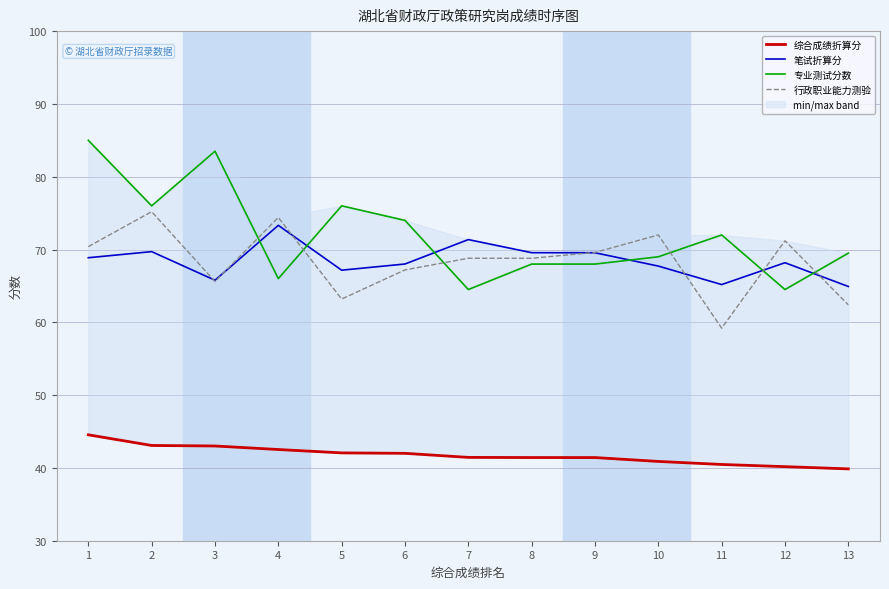

What is the difference between the 行政职业能力测验 values at 2 and 1?

4.8